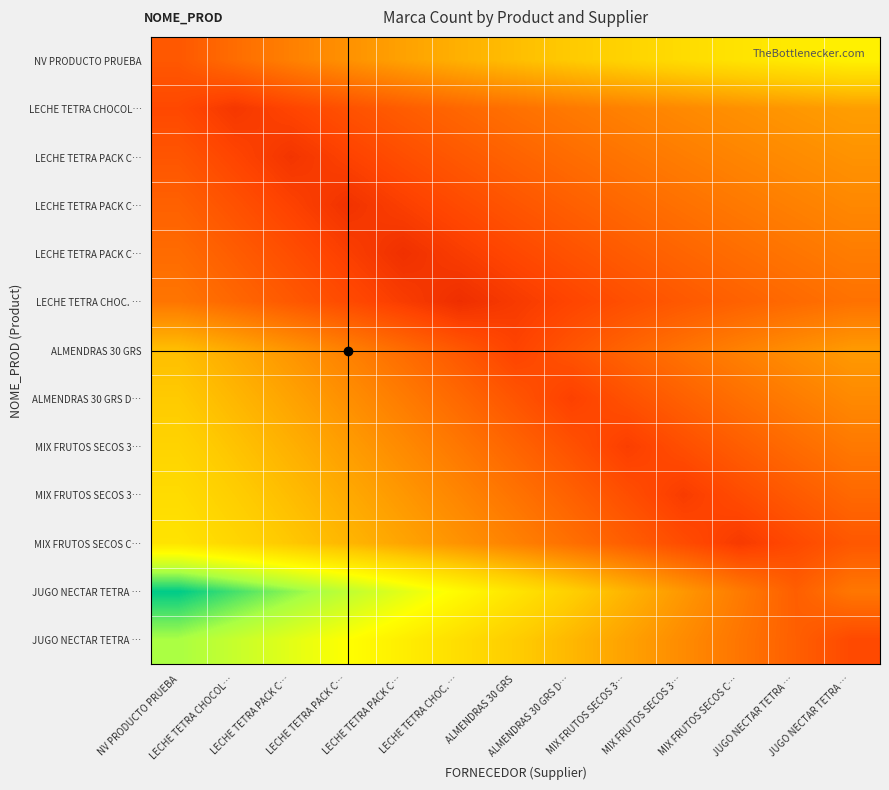

At how many categories does at least one series exceed 9?

6